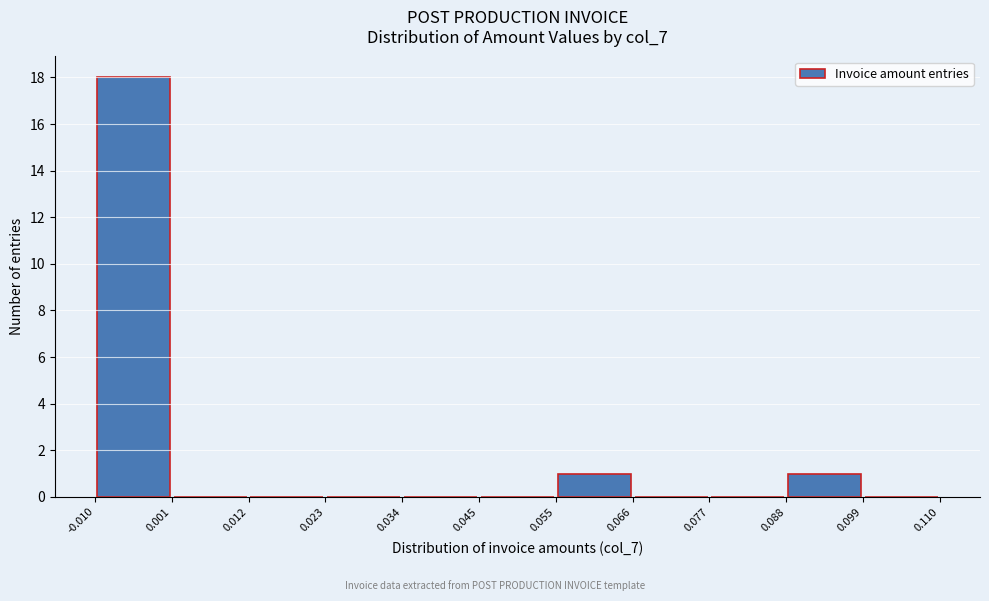

Which range on the x-axis has the tallest bar?

-0.010 to 0.001